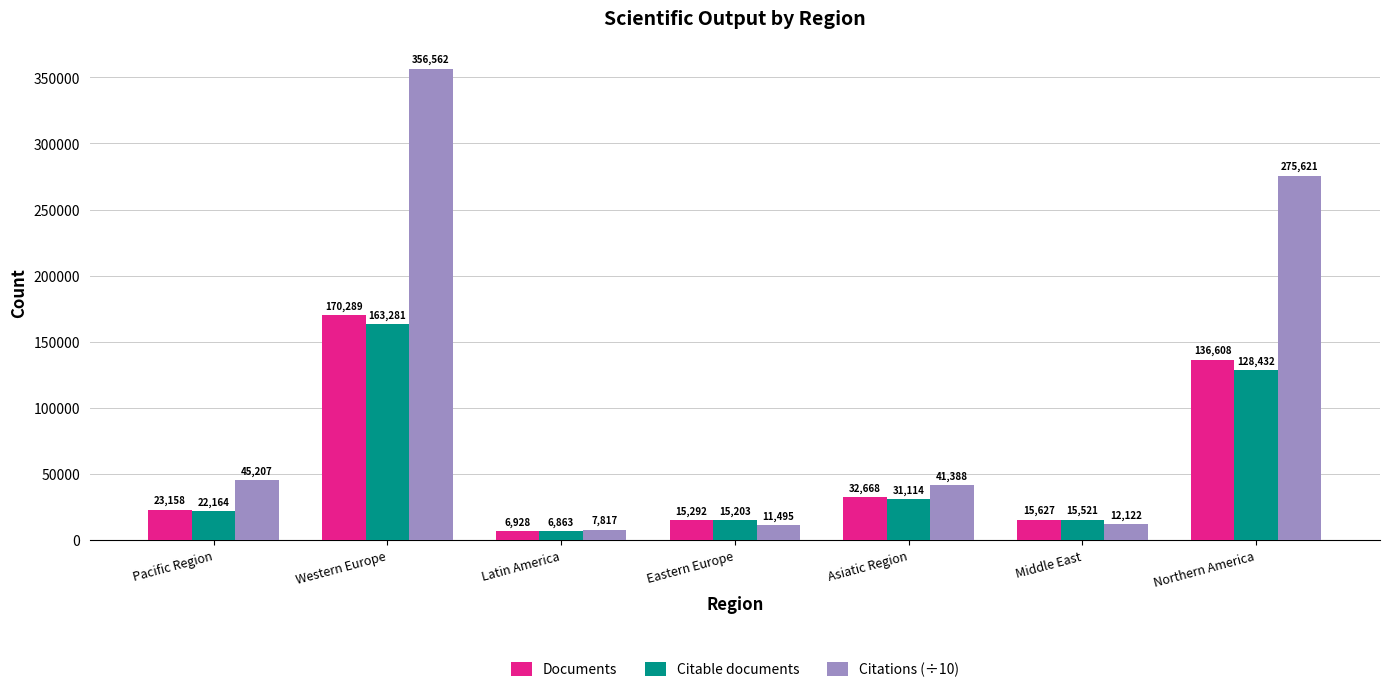

Which category has the highest value across all series?

Western Europe